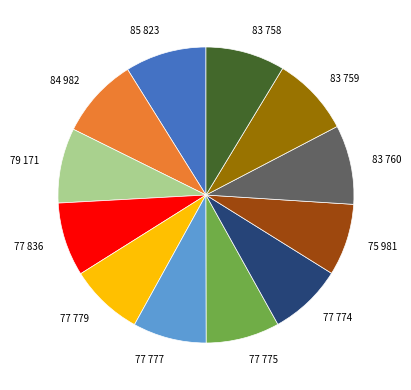

Does any single category account for the majority?

No